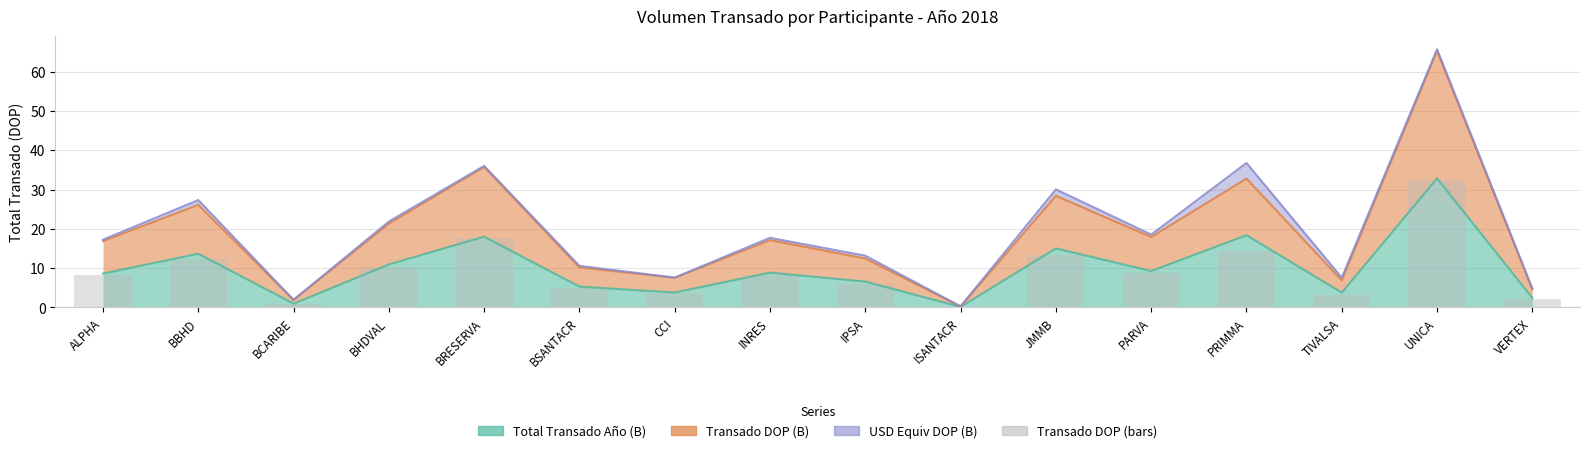

Which label corresponds to the largest value in the chart?

UNICA